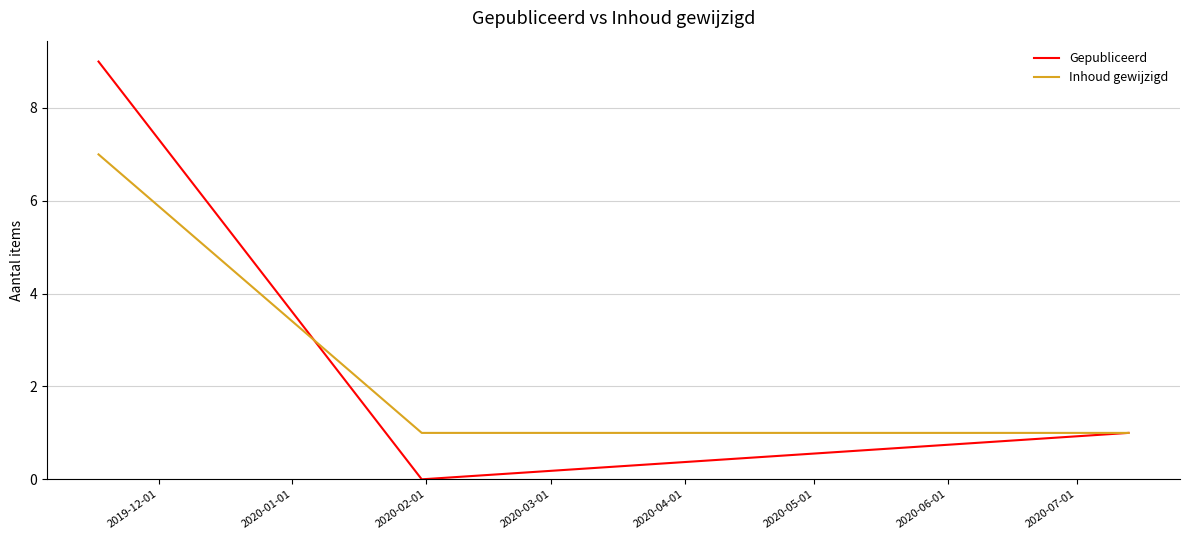

Which series has the largest range (max minus min)?

Gepubliceerd